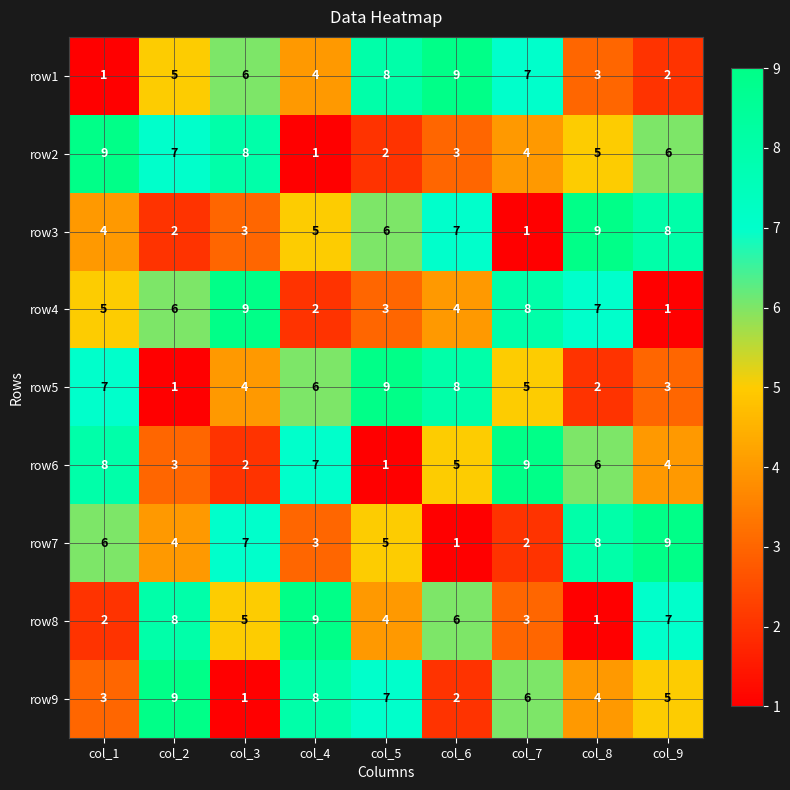

At how many categories does at least one series exceed 4?

9